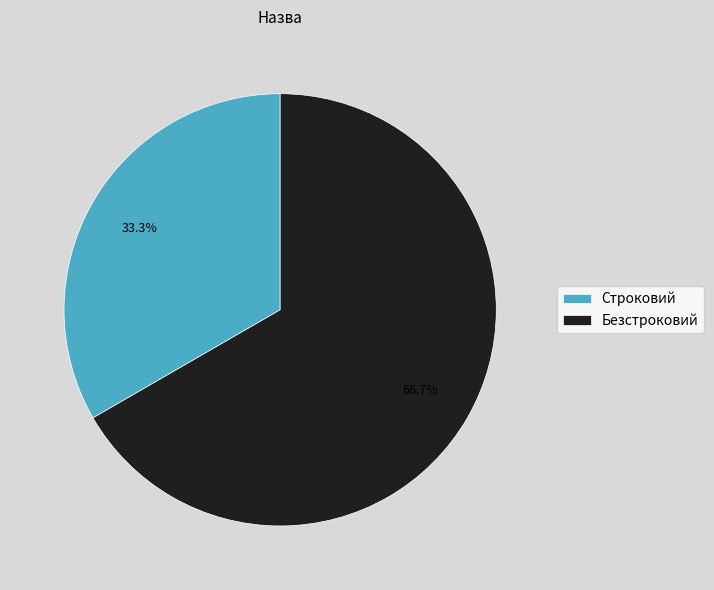

What is the ratio of the value at Строковий to the value at Безстроковий?

0.5